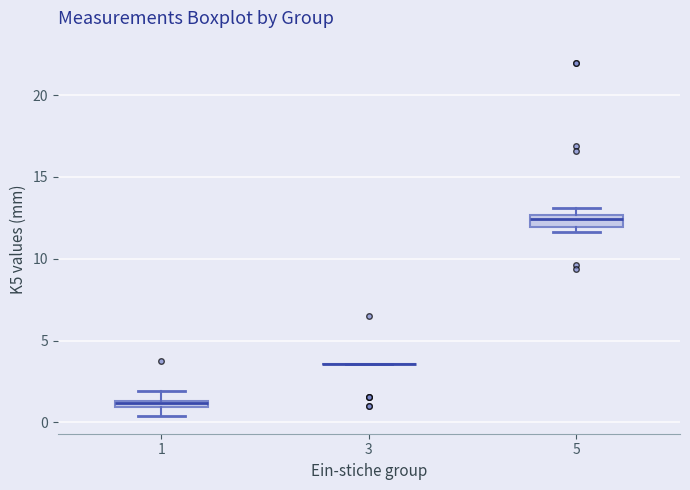

Where is the upper edge of the box at x = 5 on the y-axis? The values are not printed on the chart, so give them approximately, as read against the axis.

12.5